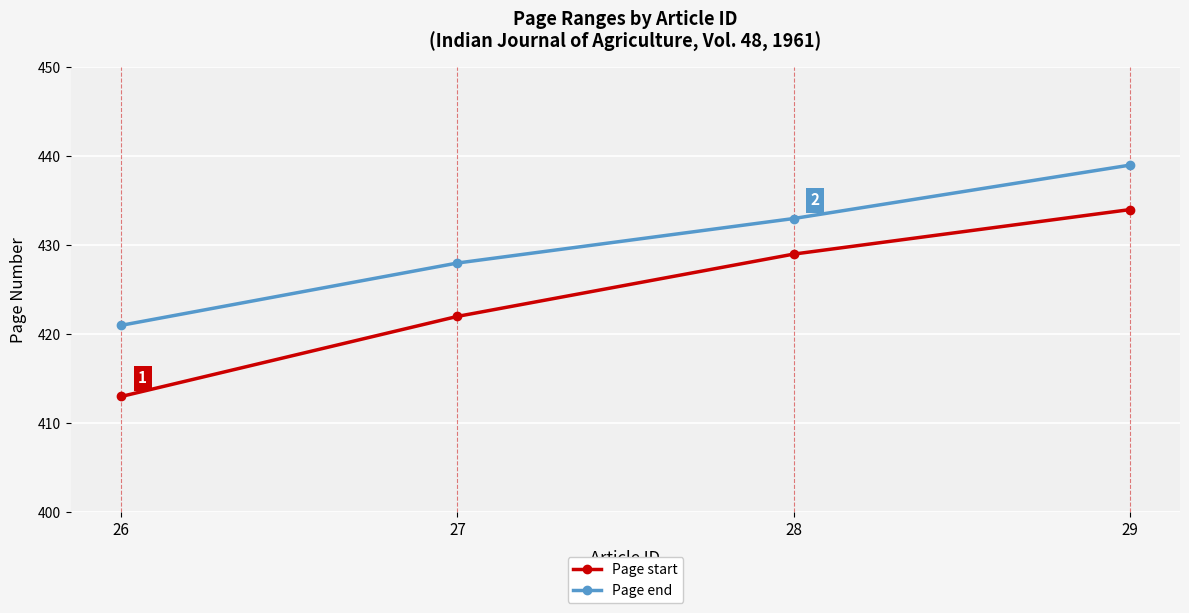

Reading right to left, transcribe all the data shown in this chart.

Page start: 434	429	422	413
Page end: 439	433	428	421